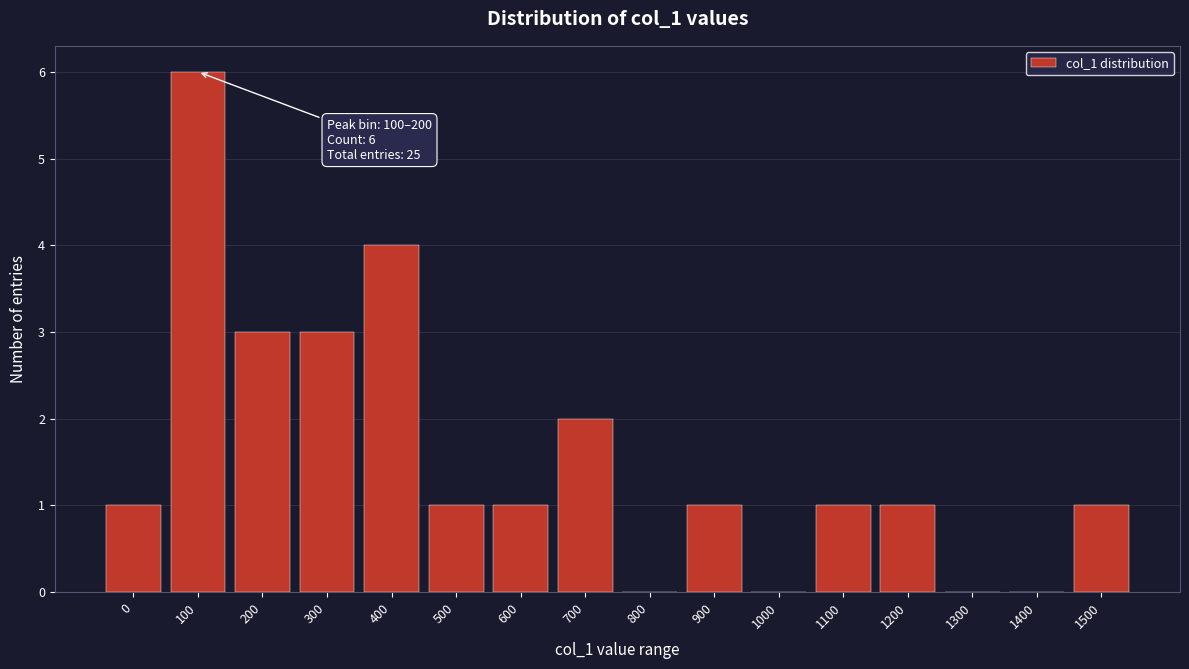

Reading left to right, list all the values displayed in this chart.

0=1	100=6	200=3	300=3	400=4	500=1	600=1	700=2	800=0	900=1	1000=0	1100=1	1200=1	1300=0	1400=0	1500=1